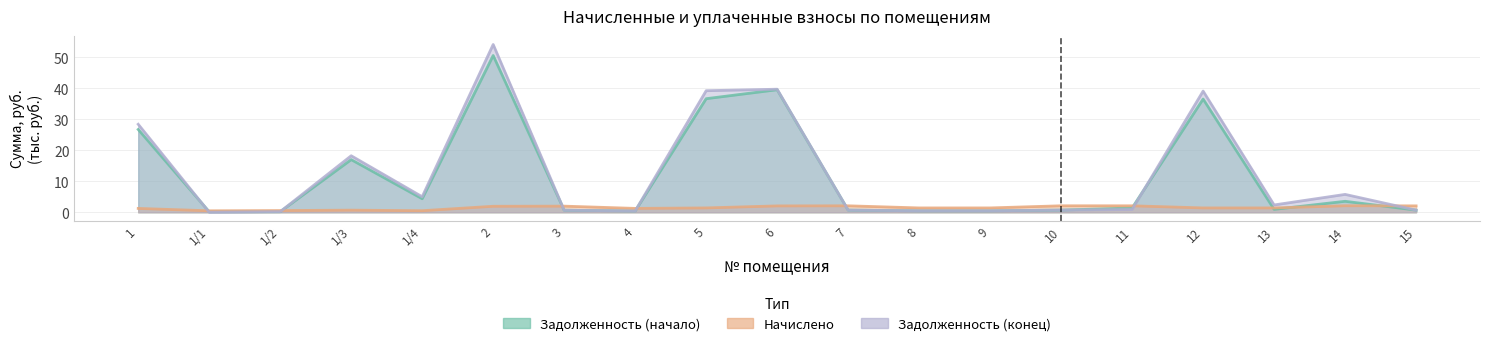

The value of задолженность_2 at 6 is 25.8. True or false?

False